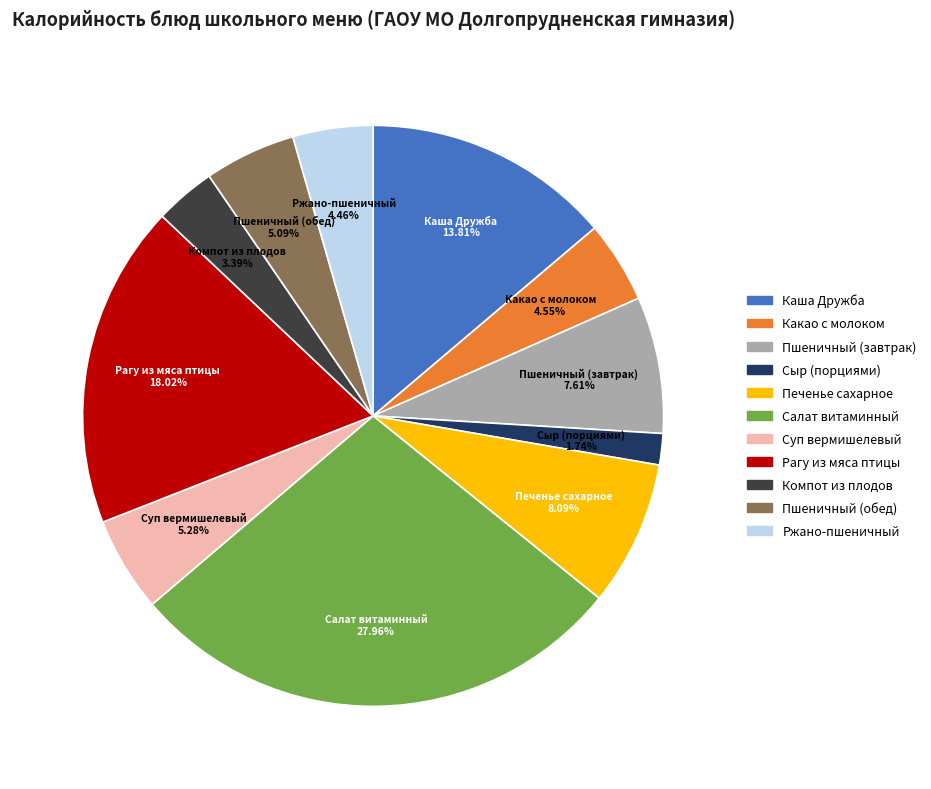

What is the ratio of the value at Пшеничный (завтрак) to the value at Печенье сахарное?

0.9